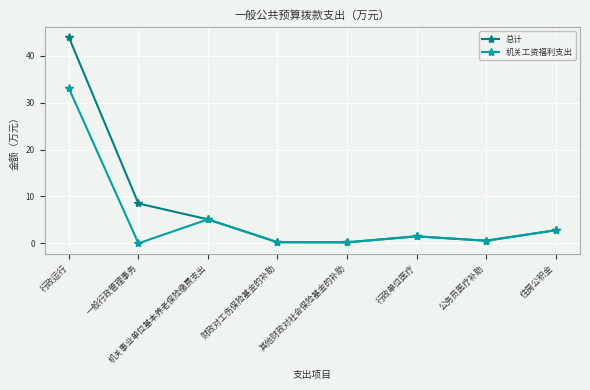

Where is 总计 nearest to the value 22?

一般行政管理事务